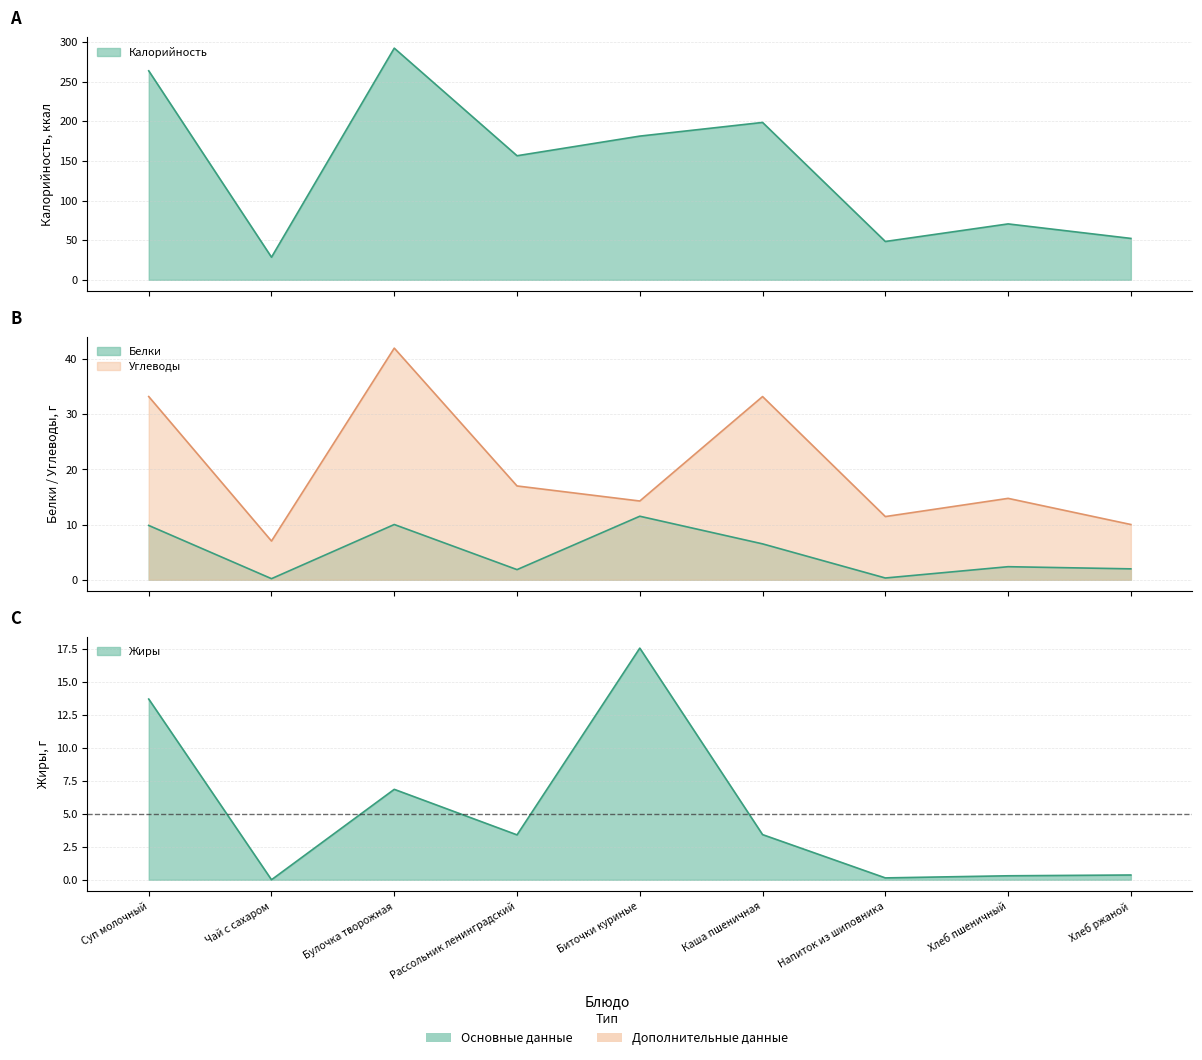

How many categories are shown in the chart?

9